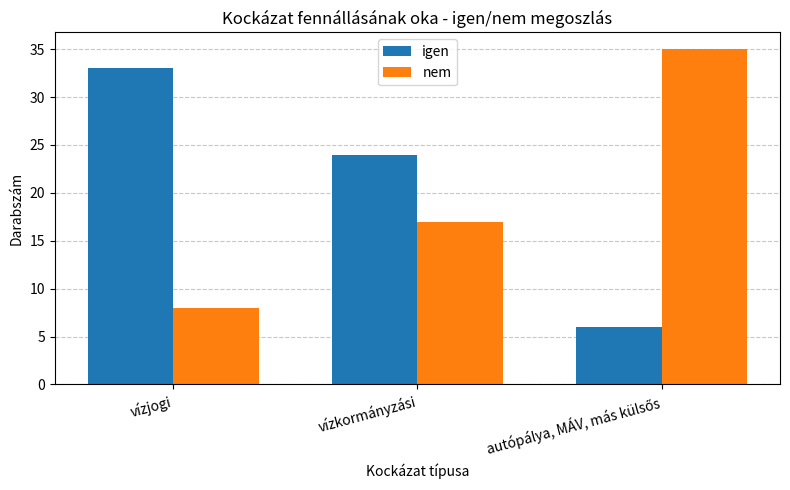

Is it true that igen equals 5 at vízkormányzási?

False